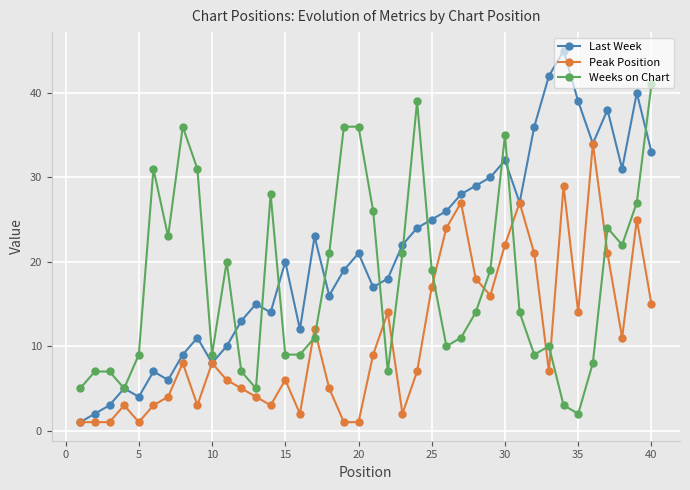

How many data points in Peak Position are less than 8?

20